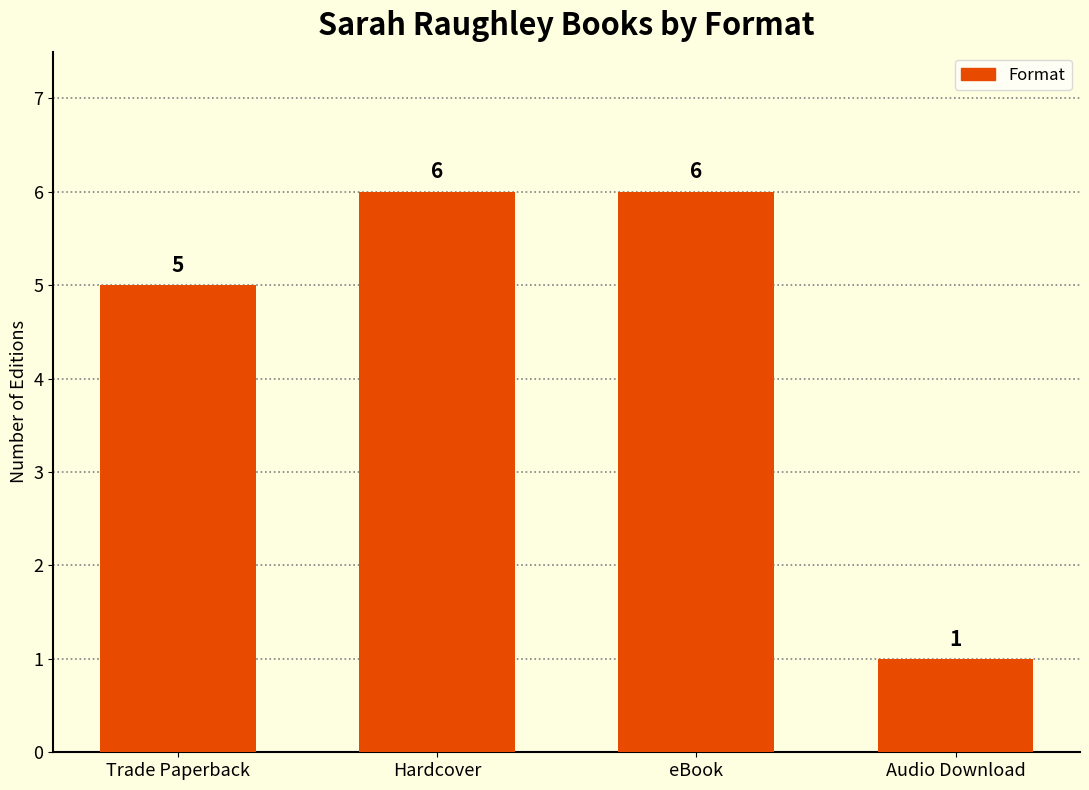

What is the value of the 3rd bar from the left?

6